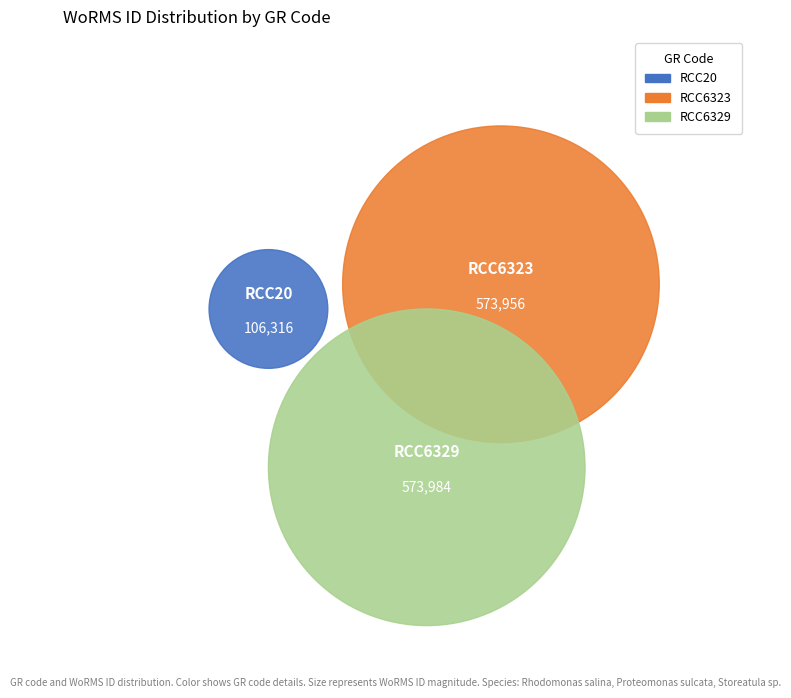

To the nearest percent, what is the average slice percentage?

33%